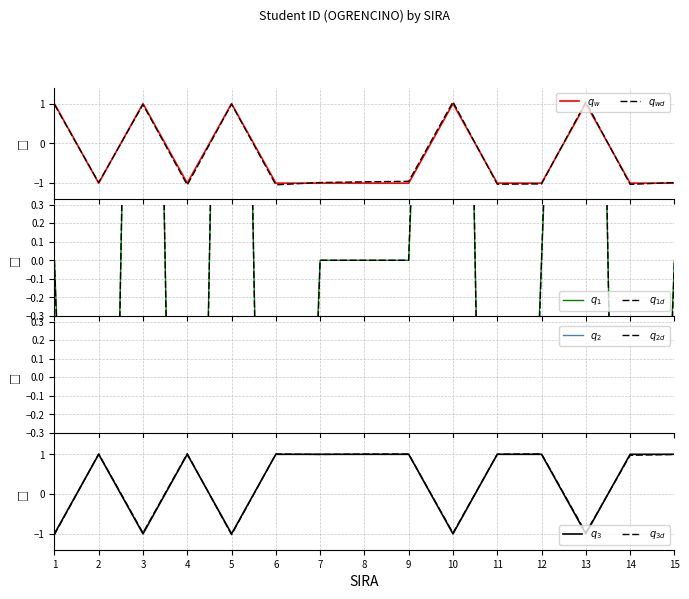

Which has a higher value, 4 or 15?

15